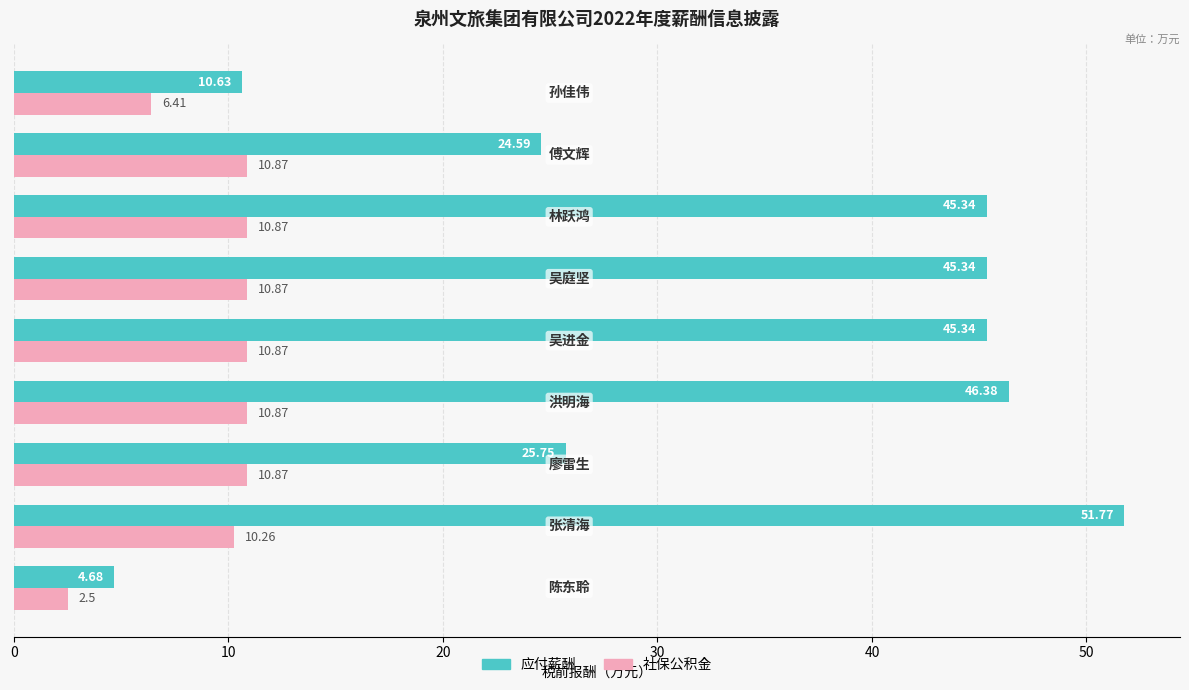

What is the smallest value displayed?

2.5